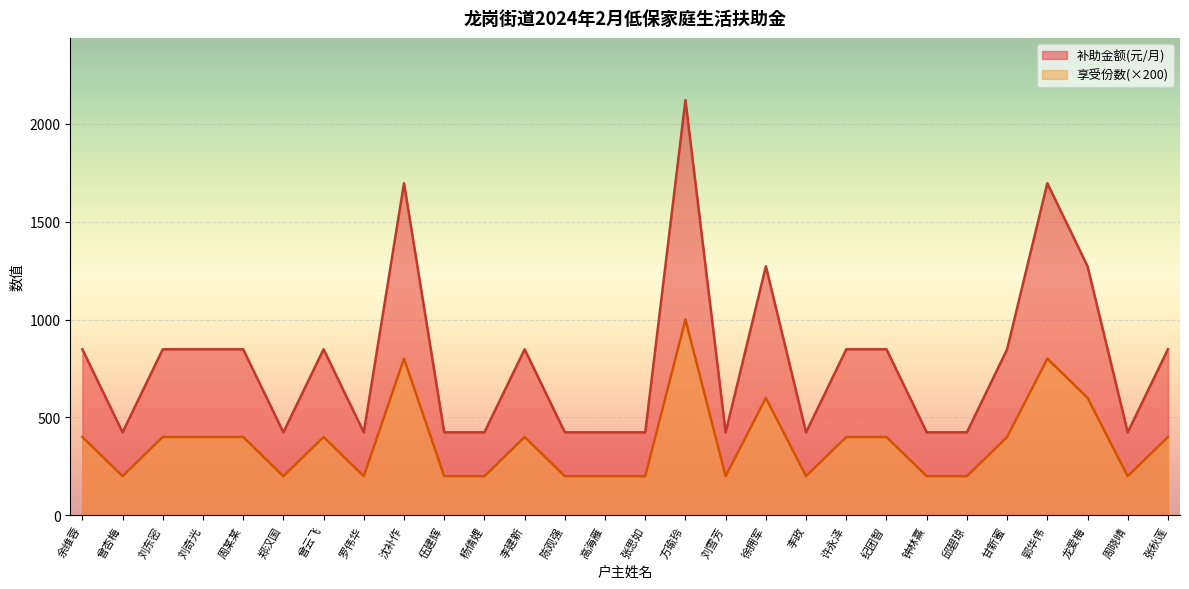

Which series has the largest total across all categories?

补助金额(元/月)